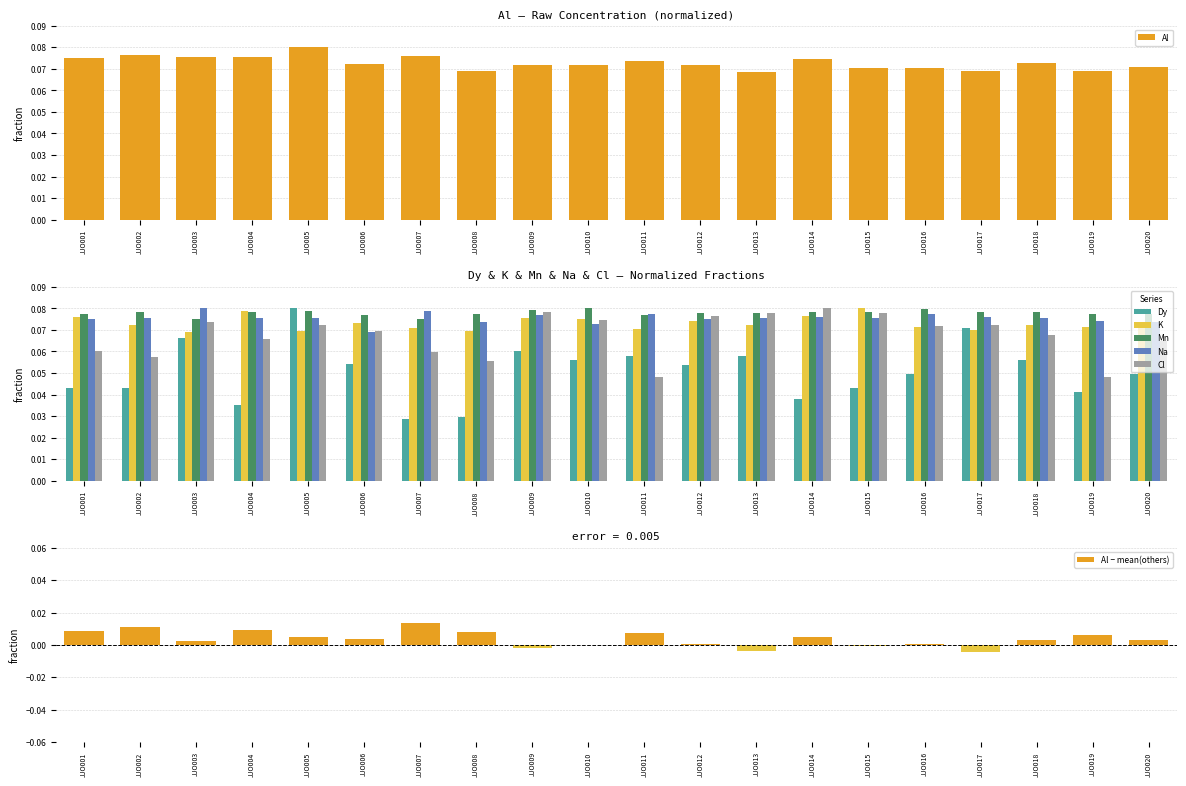

How many data points does each series have?

20